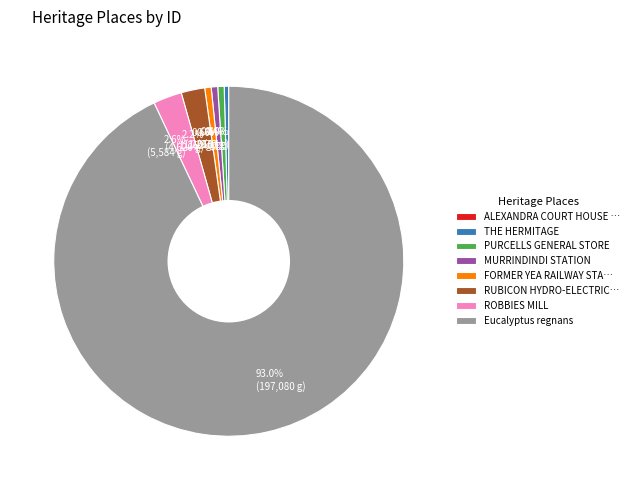

Does any single category account for the majority?

Yes